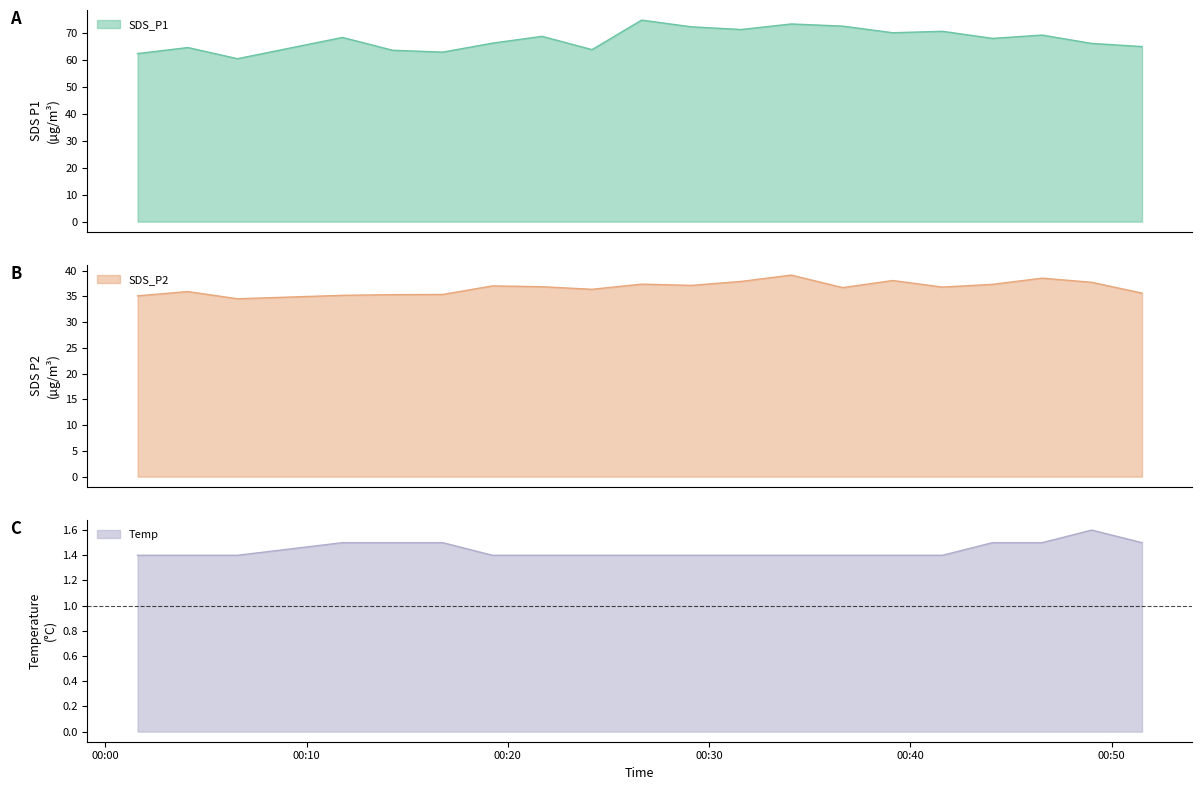

Reading left to right, what are all the values shown in this chart?

SDS_P1: 62.4	64.7	60.5	68.4	63.7	63.0	66.3	68.8	63.9	74.9	72.4	71.4	73.4	72.6	70.2	70.7	68.1	69.3	66.2	65.0
SDS_P2: 35.1	35.9	34.5	35.2	35.3	35.4	37.0	36.9	36.4	37.4	37.1	37.9	39.1	36.7	38.1	36.8	37.3	38.5	37.7	35.6
Temp: 1.4	1.4	1.4	1.5	1.5	1.5	1.4	1.4	1.4	1.4	1.4	1.4	1.4	1.4	1.4	1.4	1.5	1.5	1.6	1.5